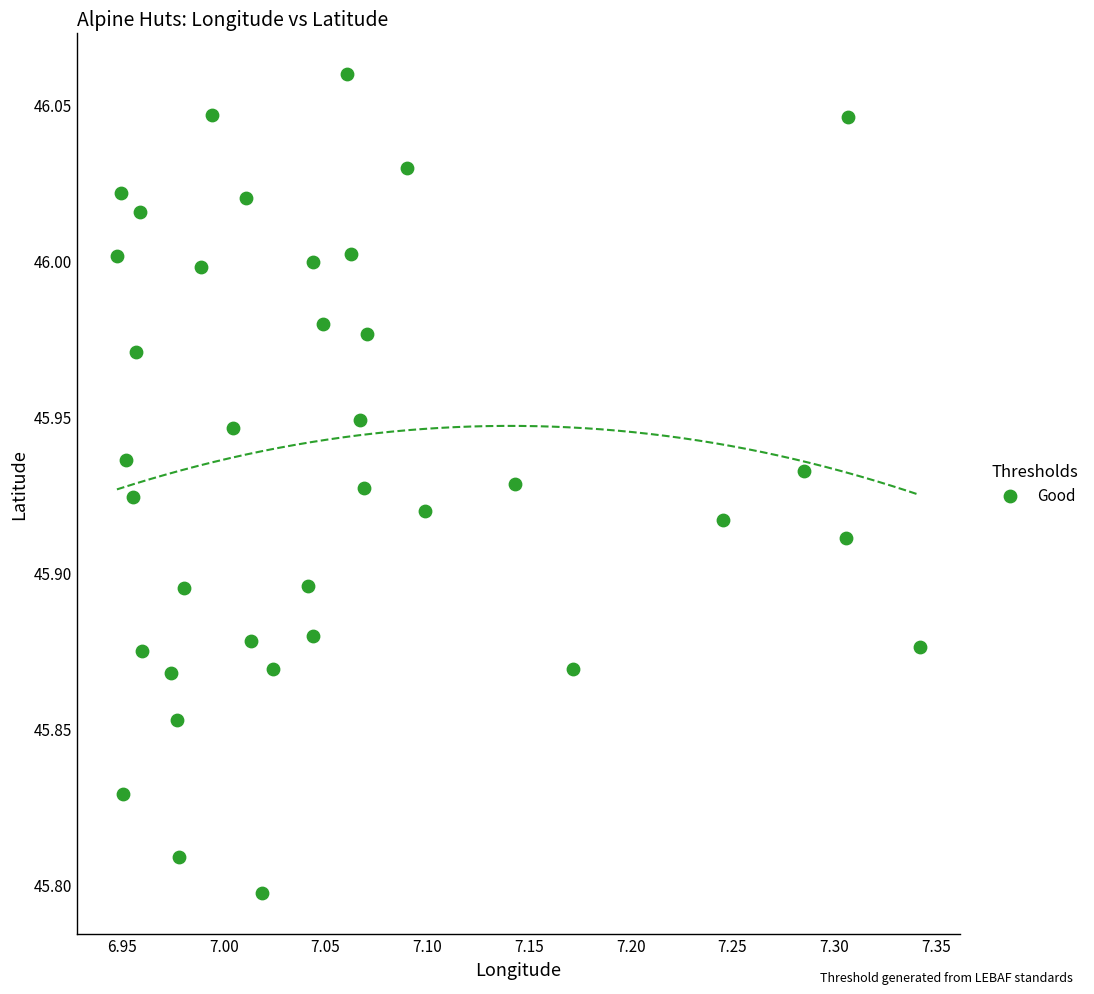

What is the range of Y values (max minus min)?

0.3